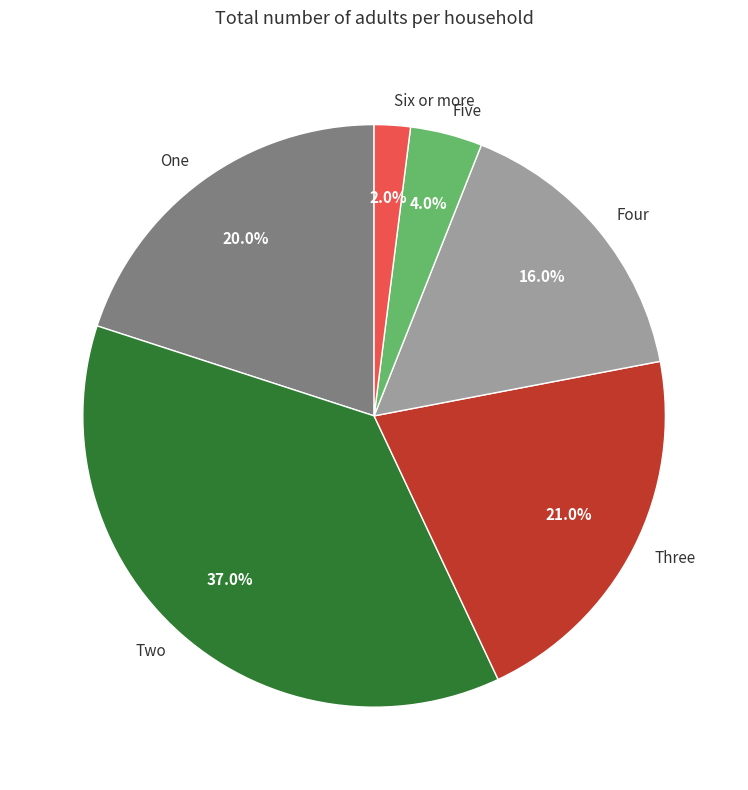

Approximately how many times larger is the value at Four compared to Two?

0.4